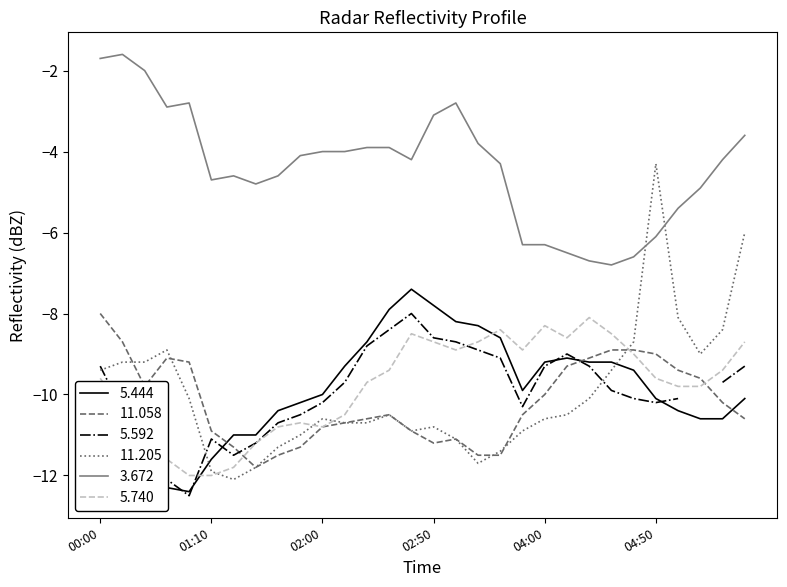

Which series has the largest range (max minus min)?

11.205